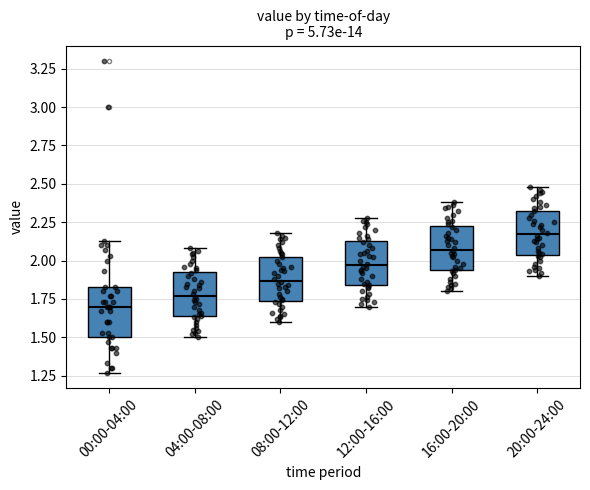

Reading left to right, read every box against the y-axis: the position of its median line, the range the box covers, and the ends of its whiskers. The values are not printed on the chart, so give them approximately, as read against the axis.

00:00-04:00: median 1.70, box 1.50 to 1.85, whiskers 1.25 to 2.15
04:00-08:00: median 1.75, box 1.65 to 1.95, whiskers 1.50 to 2.10
08:00-12:00: median 1.85, box 1.75 to 2.05, whiskers 1.60 to 2.20
12:00-16:00: median 1.95, box 1.85 to 2.15, whiskers 1.70 to 2.30
16:00-20:00: median 2.05, box 1.95 to 2.25, whiskers 1.80 to 2.40
20:00-24:00: median 2.15, box 2.05 to 2.35, whiskers 1.90 to 2.50